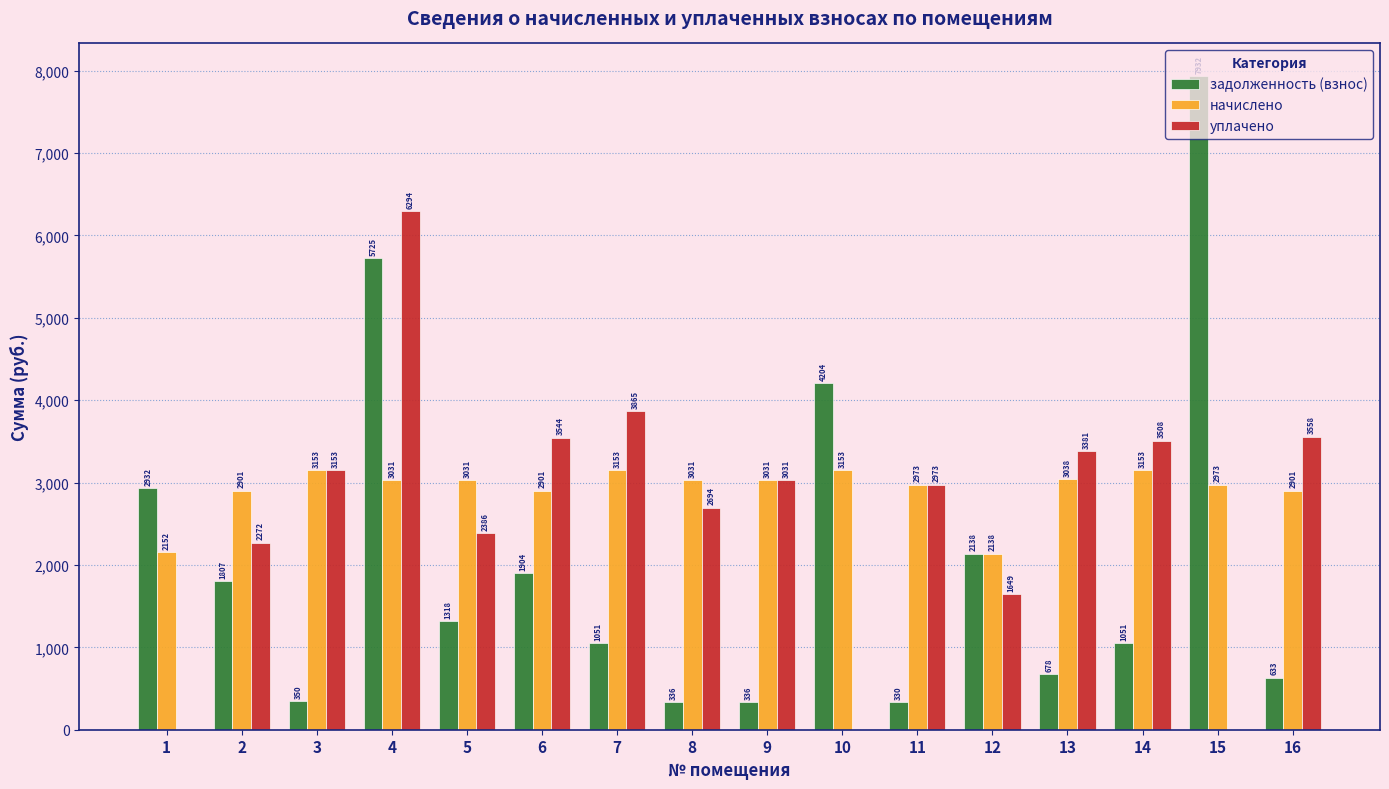

The value of уплачено at 13 is 3381.5. True or false?

True